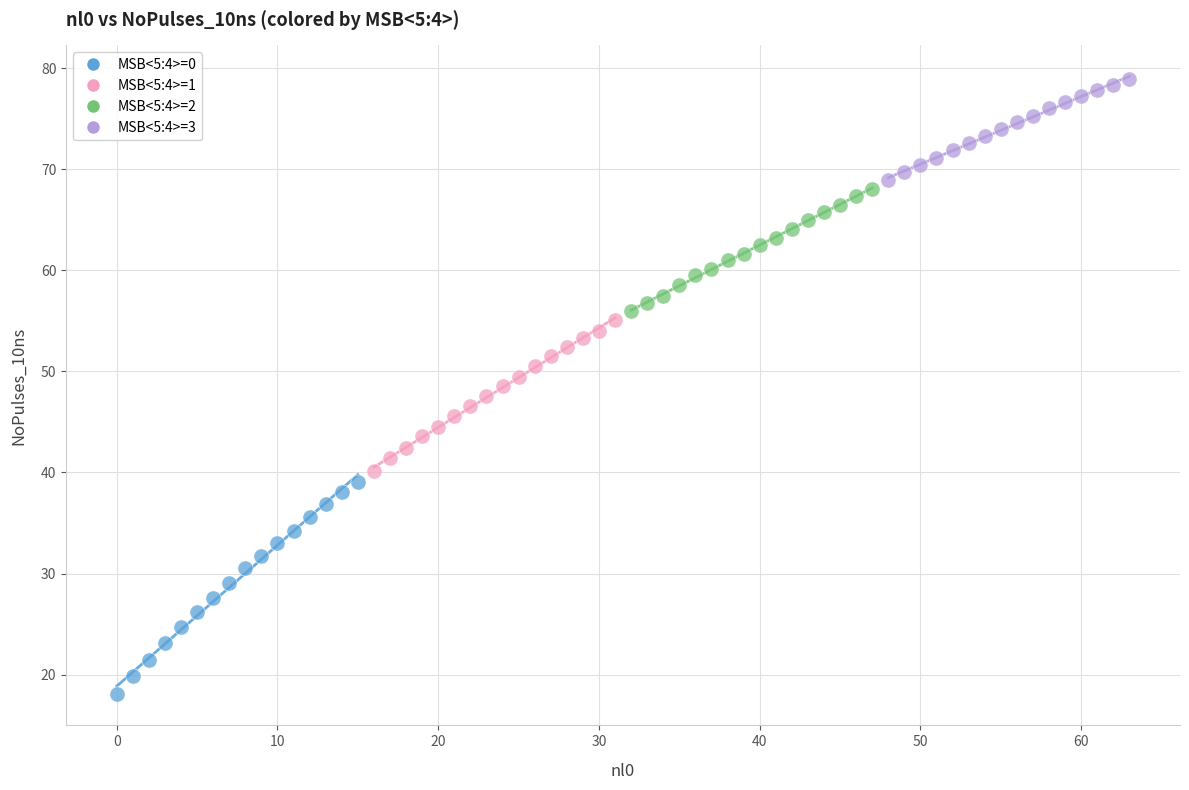

Which series contains the highest Y value?

MSB<5:4>=3